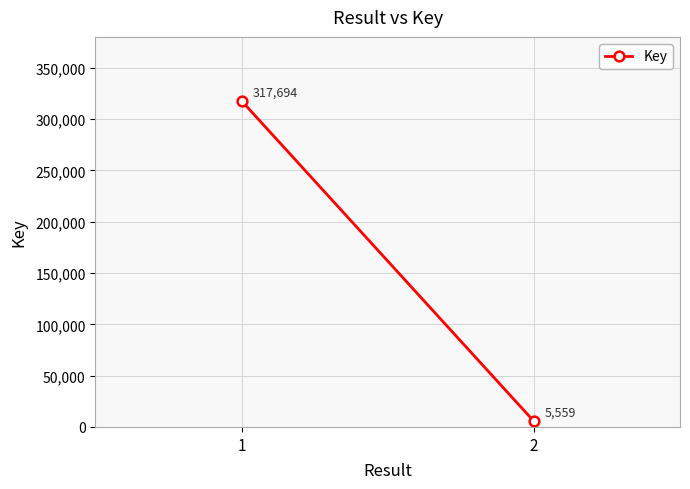

What is the greatest value displayed?

317694